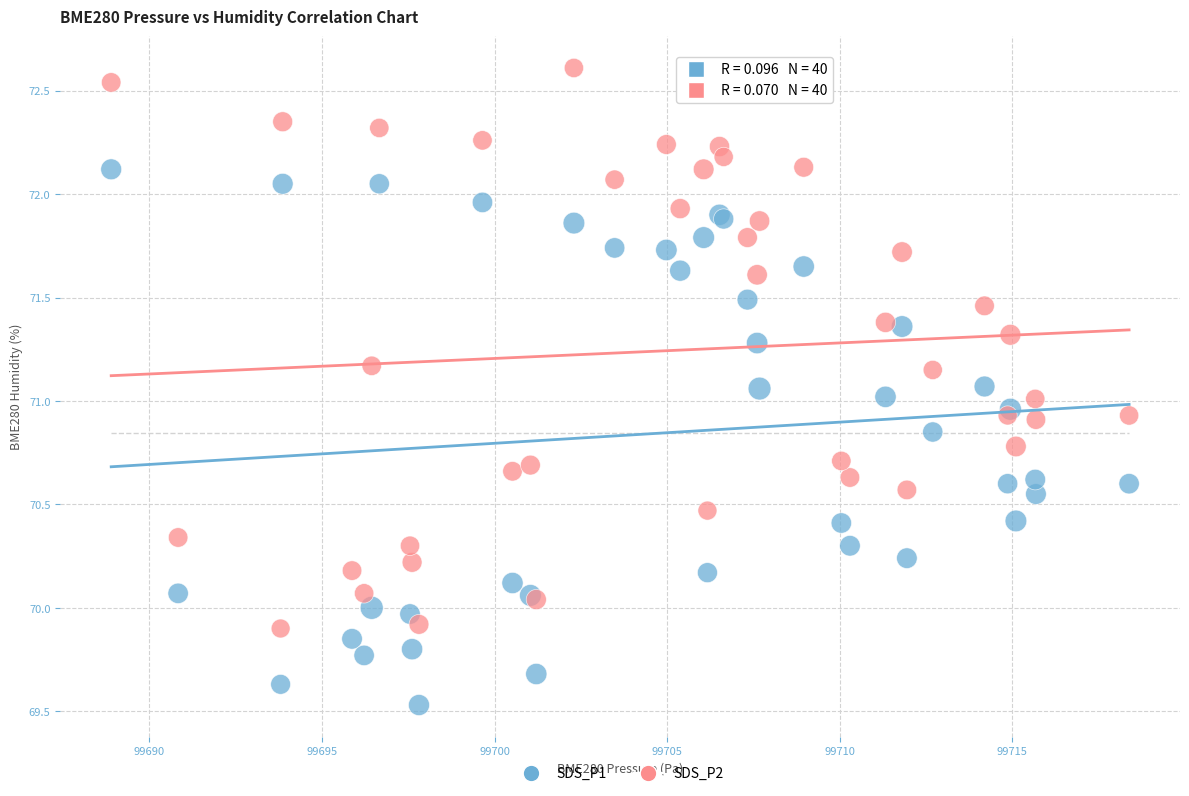

Which series has the widest spread of Y values?

SDS_P2